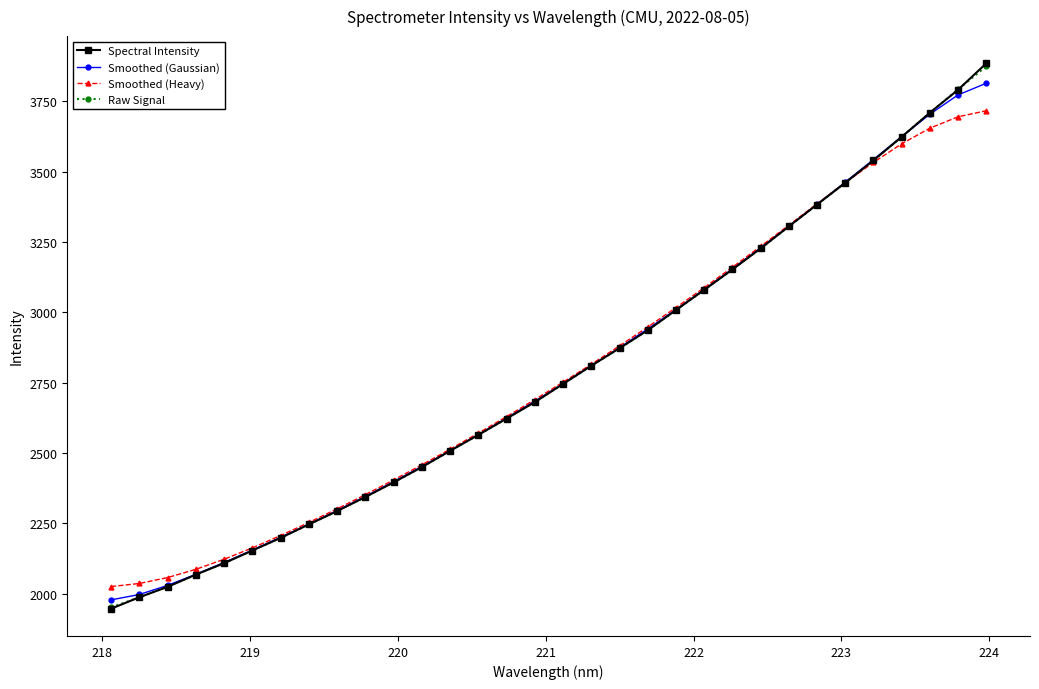

What is the lowest value of the Smoothed (Heavy) series?

2025.9